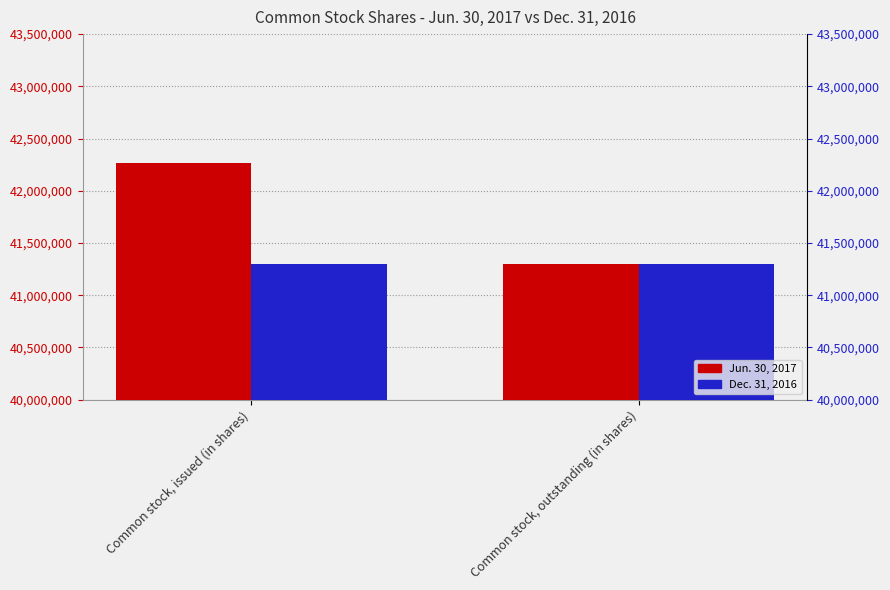

What are all the series names shown in the legend?

Jun. 30, 2017, Dec. 31, 2016